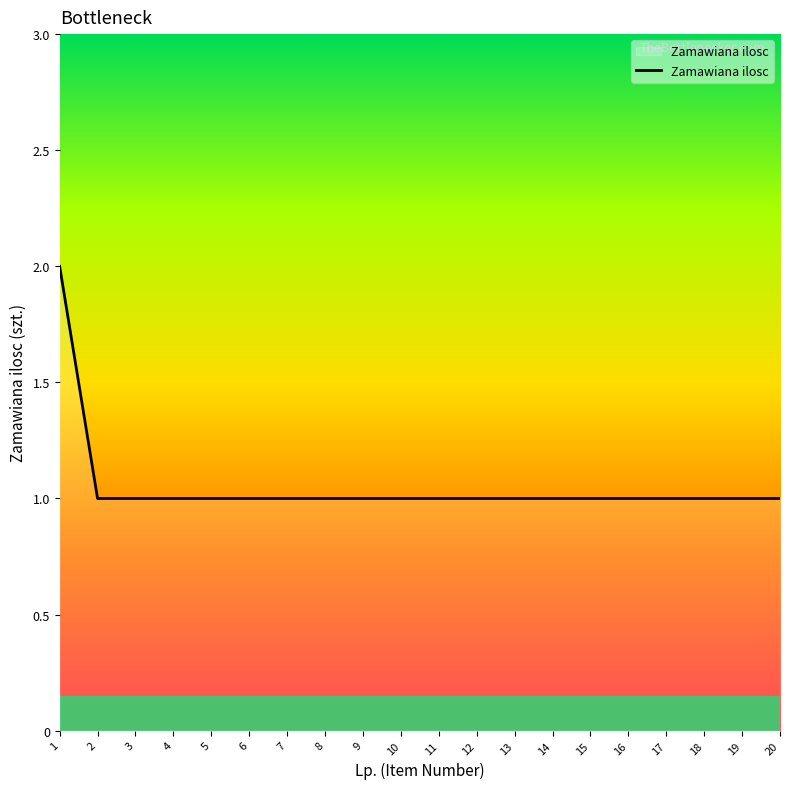

What is the average value?

1